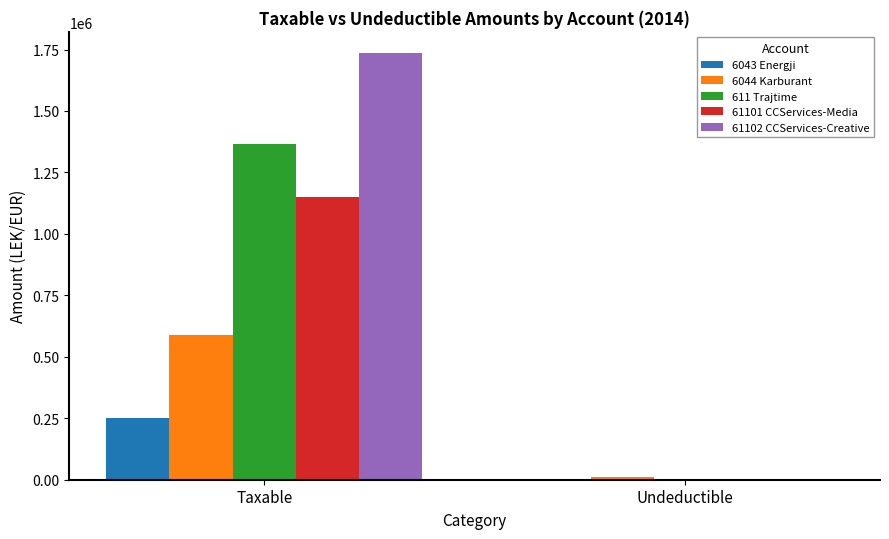

How many data points in 6043 Energji are above 250227?

1